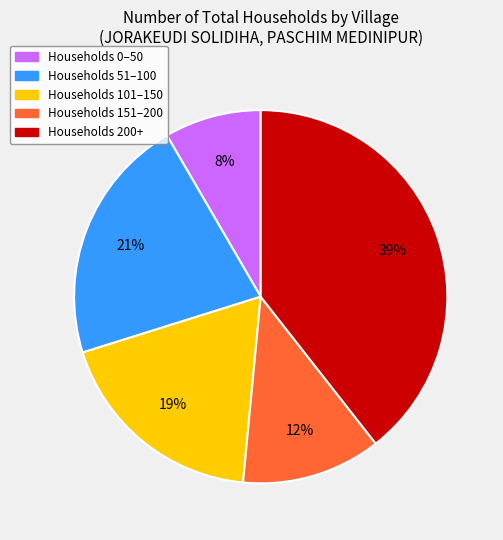

Is there a majority slice in this chart?

No